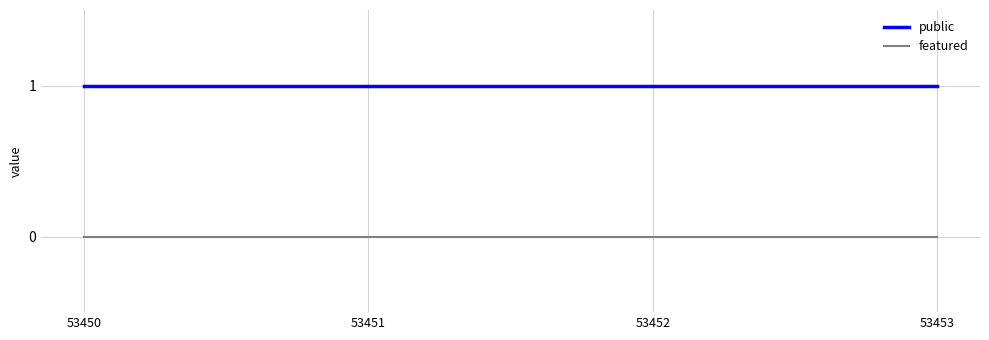

Reading left to right, what are all the values shown in this chart?

public: 53450=1	53451=1	53452=1	53453=1
featured: 53450=0	53451=0	53452=0	53453=0